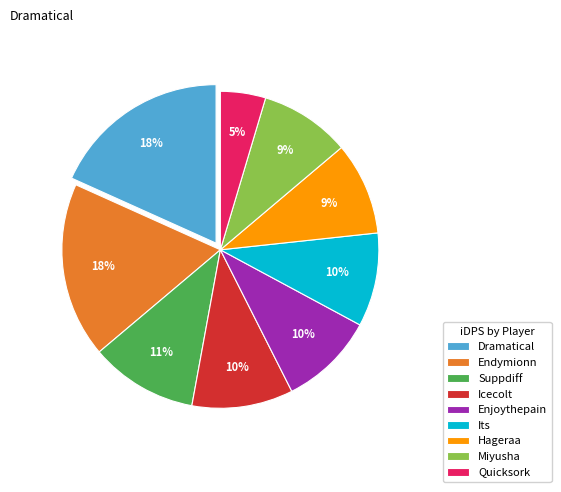

How many segments does this pie chart have?

9